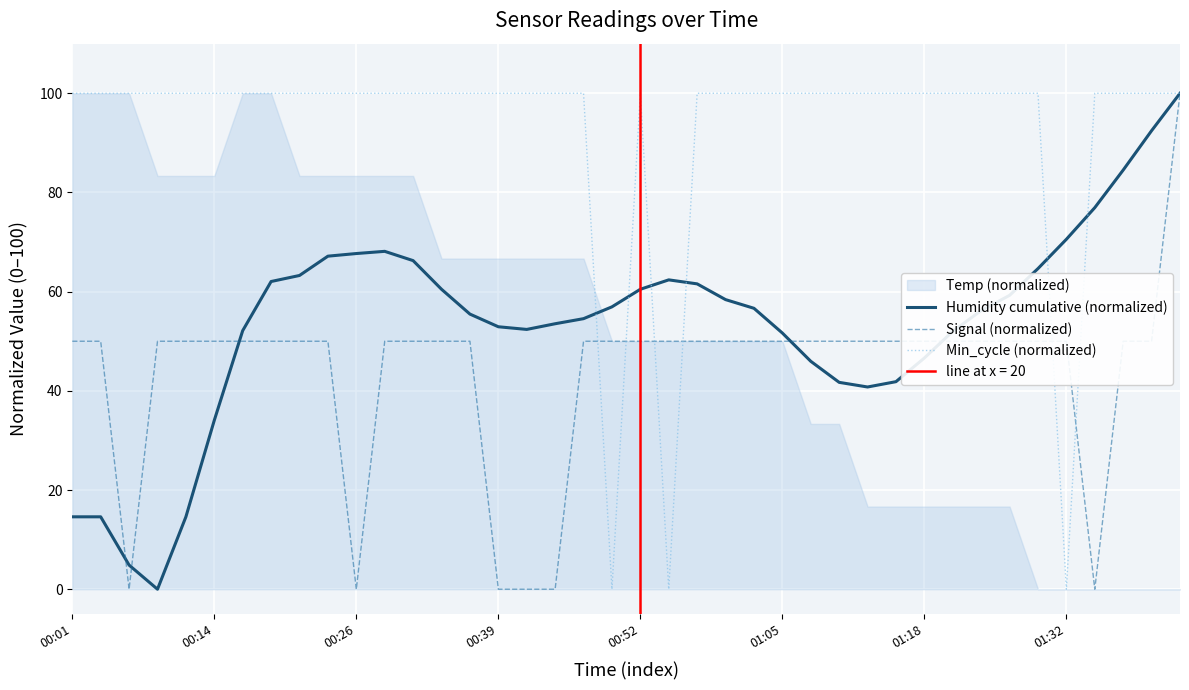

True or false: Signal (normalized) has more than 1 interior local peaks.

False